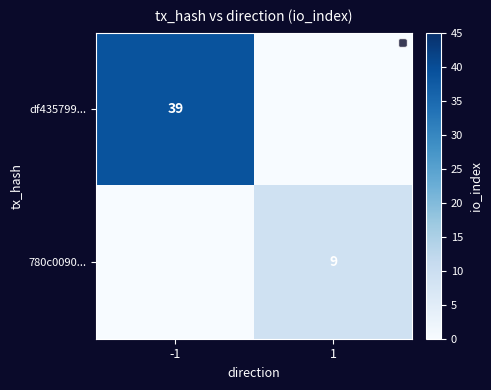

What is the total value across all series at 1?

9